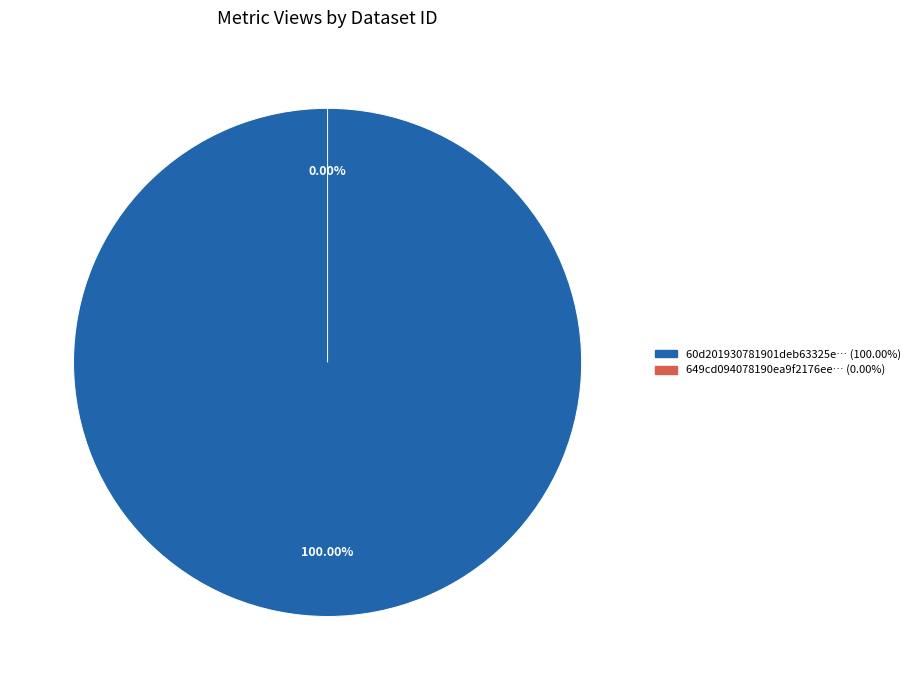

To the nearest percent, what portion does 60d201930781901deb63325e represent?

100%